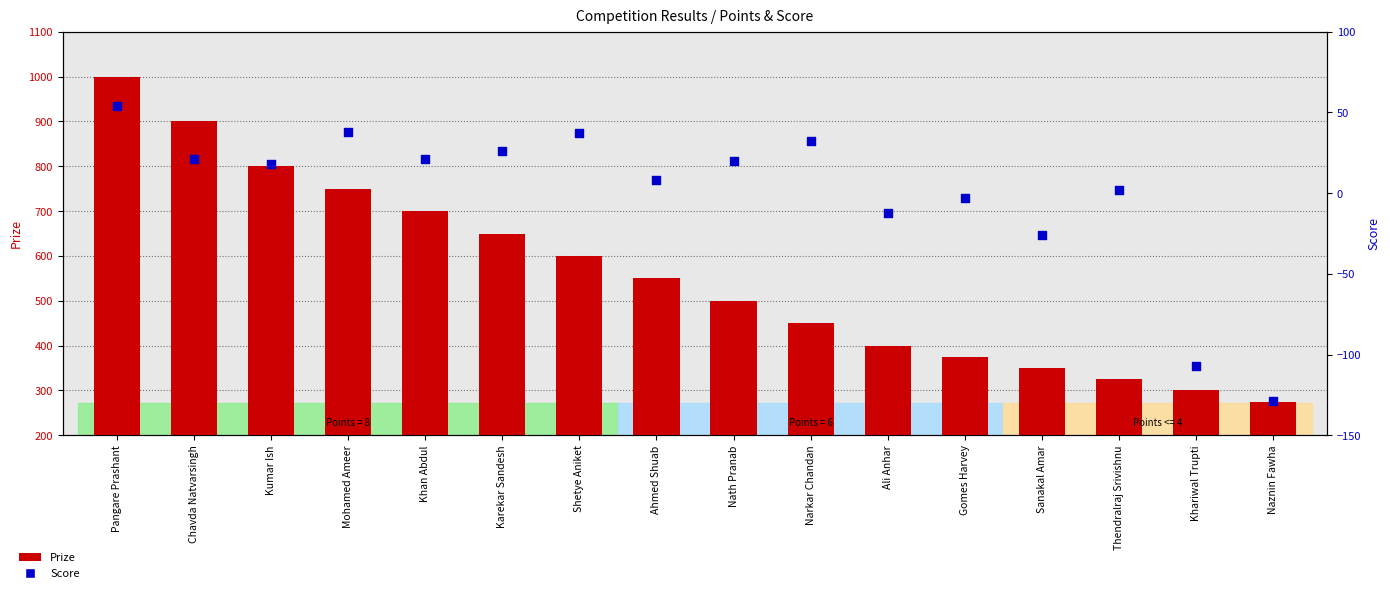

What are all the series names shown in the legend?

Prize, Score